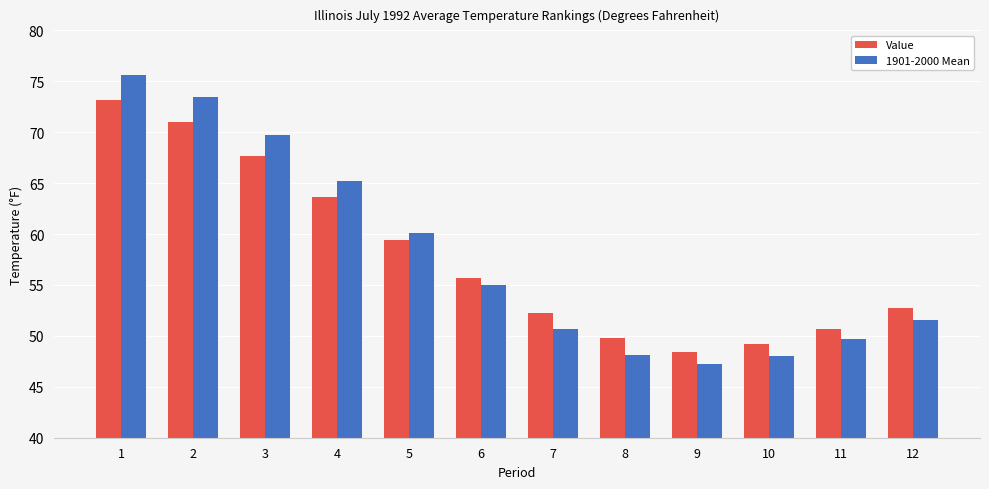

Between 1 and 7, which series saw the biggest shift?

1901-2000 Mean